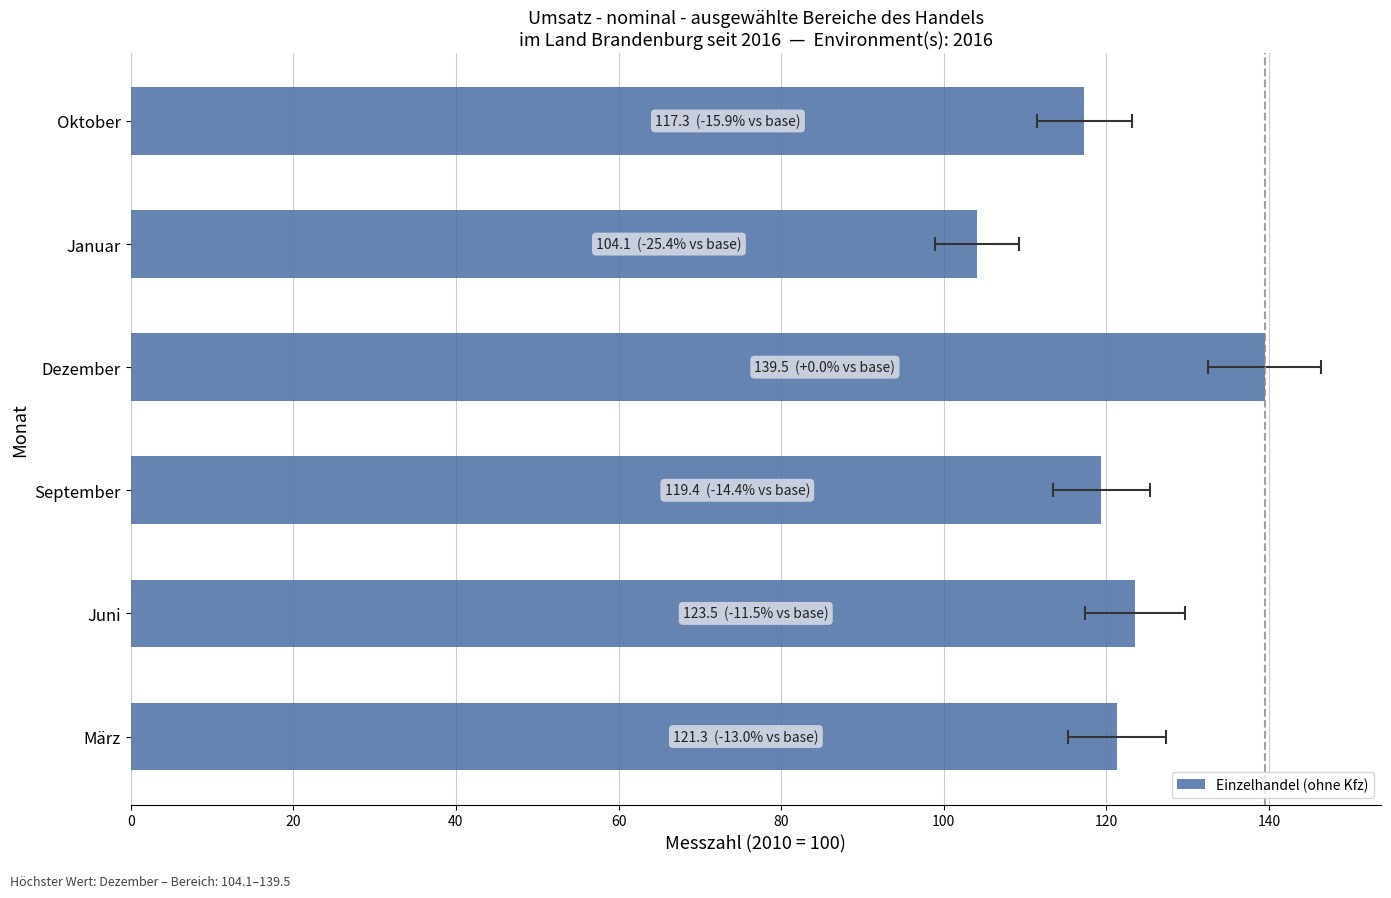

What is the value of the 6th bar from the left?

117.3